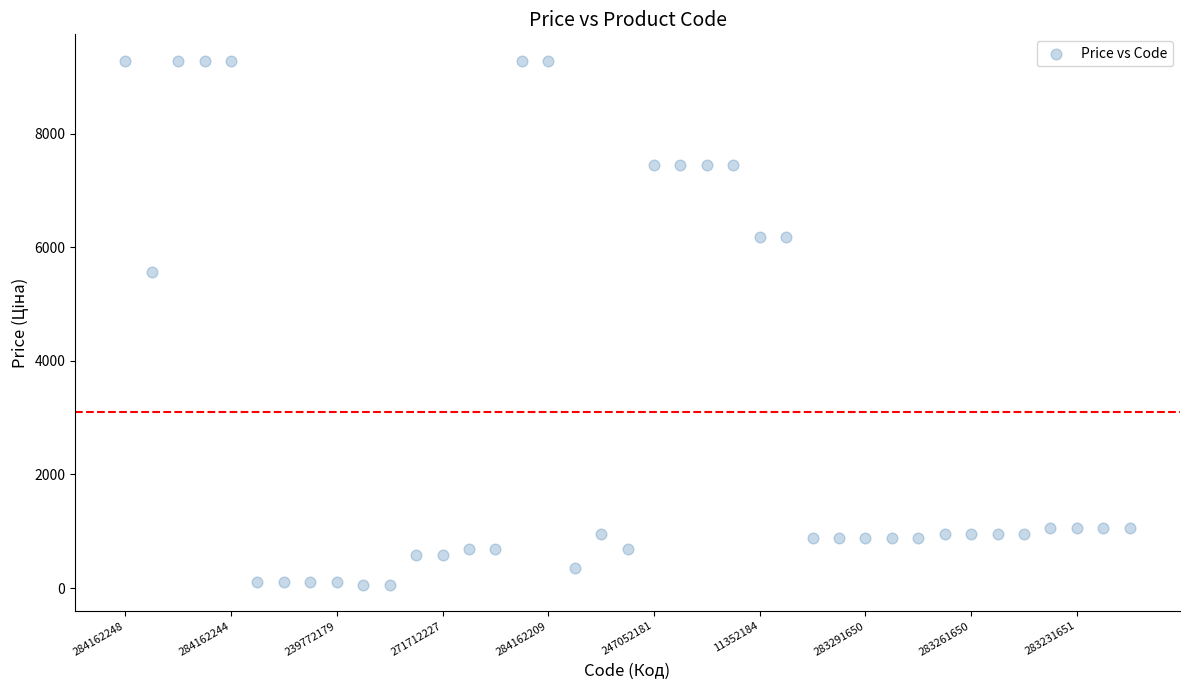

What Y value in the scatter plot is closest to 4673?

5560.3